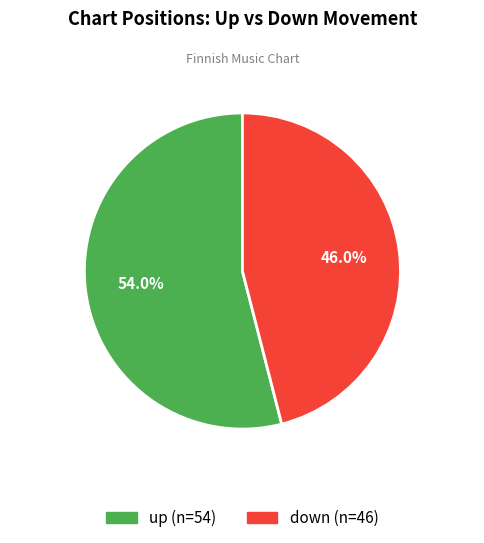

Which slice is the largest?

up